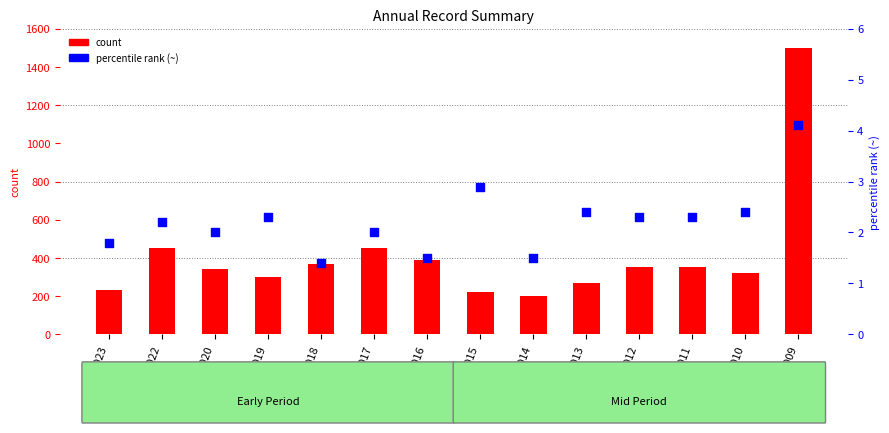

Which series has the widest spread of Y values?

count